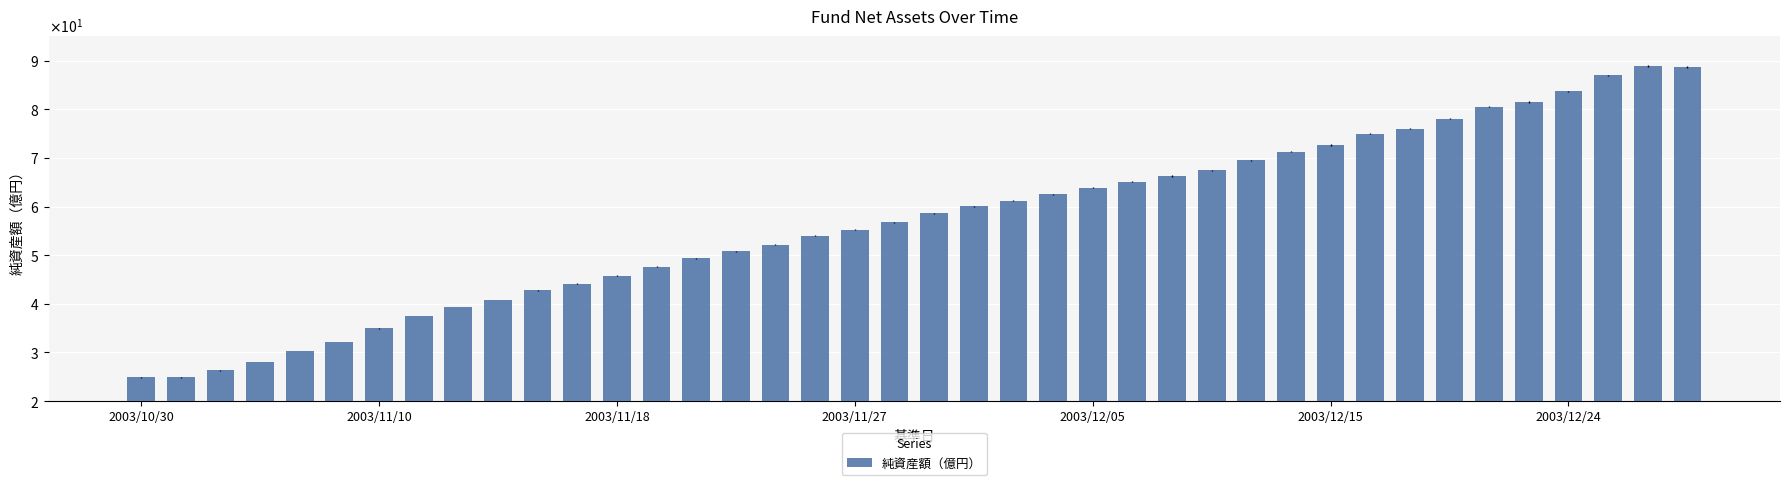

Are the bars horizontal?

No